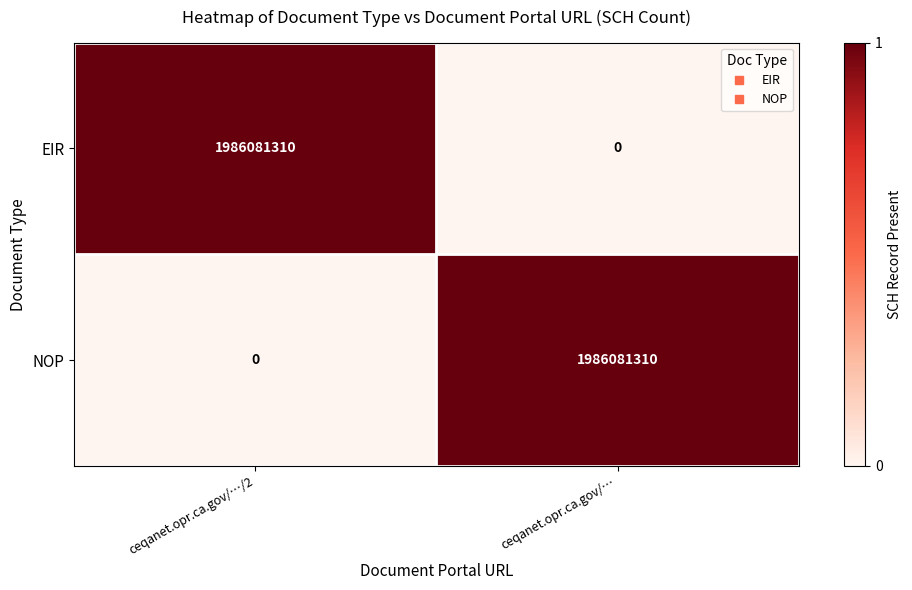

Reading left to right, transcribe all the data shown in this chart.

EIR: ceqanet.opr.ca.gov/…/2=1986081310	ceqanet.opr.ca.gov/…=0
NOP: ceqanet.opr.ca.gov/…/2=0	ceqanet.opr.ca.gov/…=1986081310